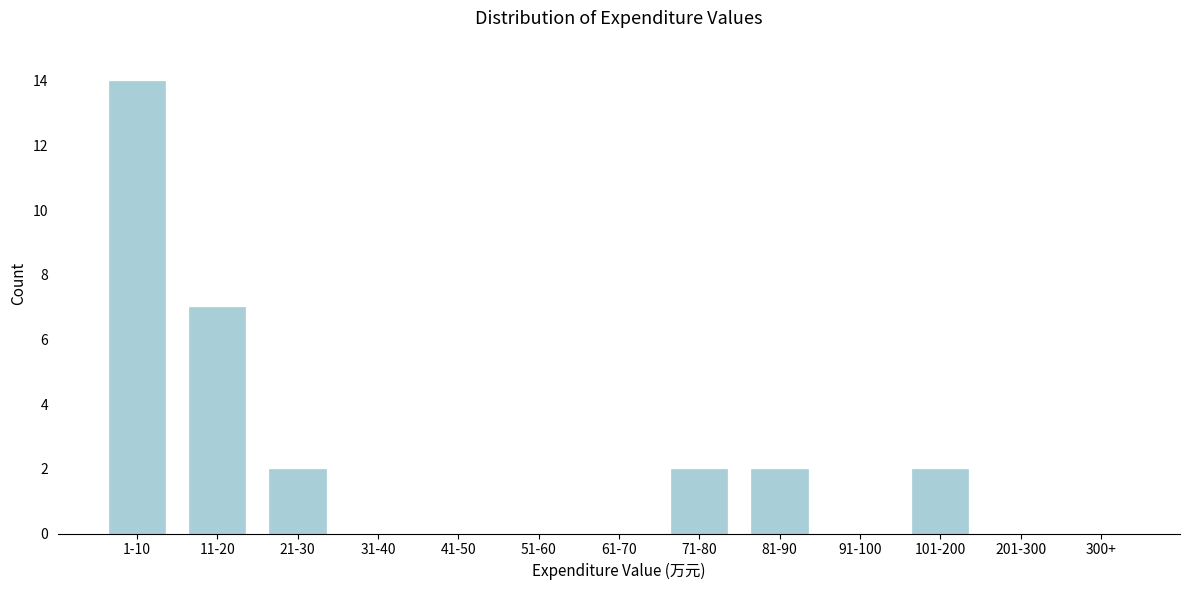

Reading left to right, what are all the values shown in this chart?

1-10=14	11-20=7	21-30=2	31-40=0	41-50=0	51-60=0	61-70=0	71-80=2	81-90=2	91-100=0	101-200=2	201-300=0	300+=0